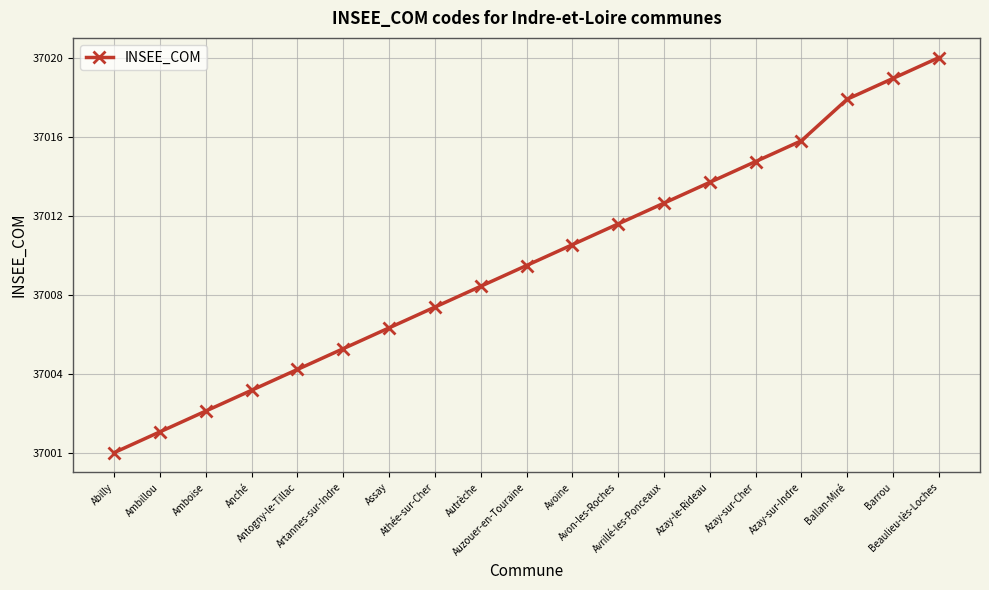

Between Assay and Azay-le-Rideau, which is larger?

Azay-le-Rideau